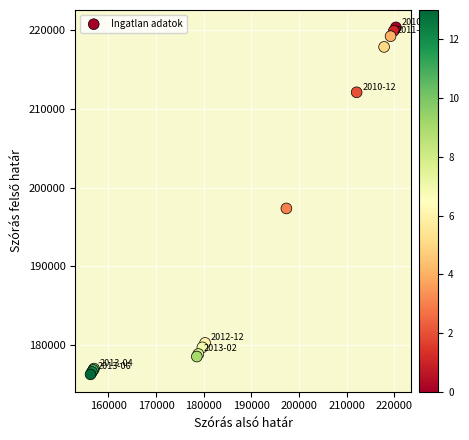

What Y value in the scatter plot is closest to 198308?

197347